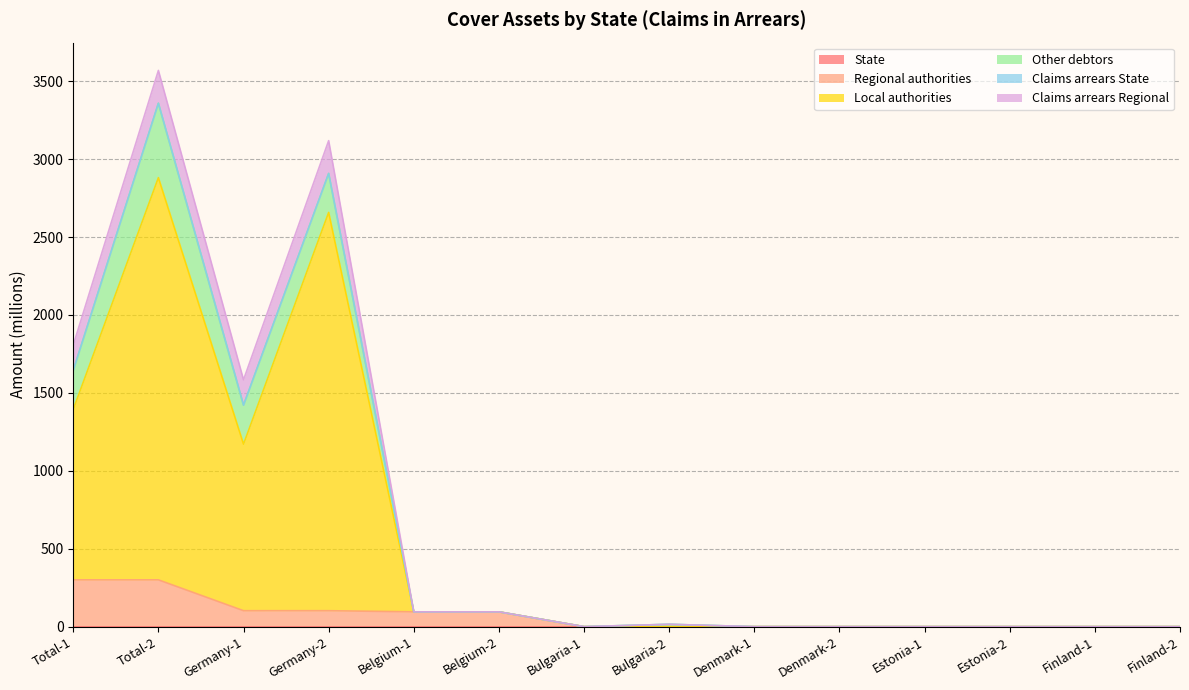

How many positive values does the Local authorities series have?

4